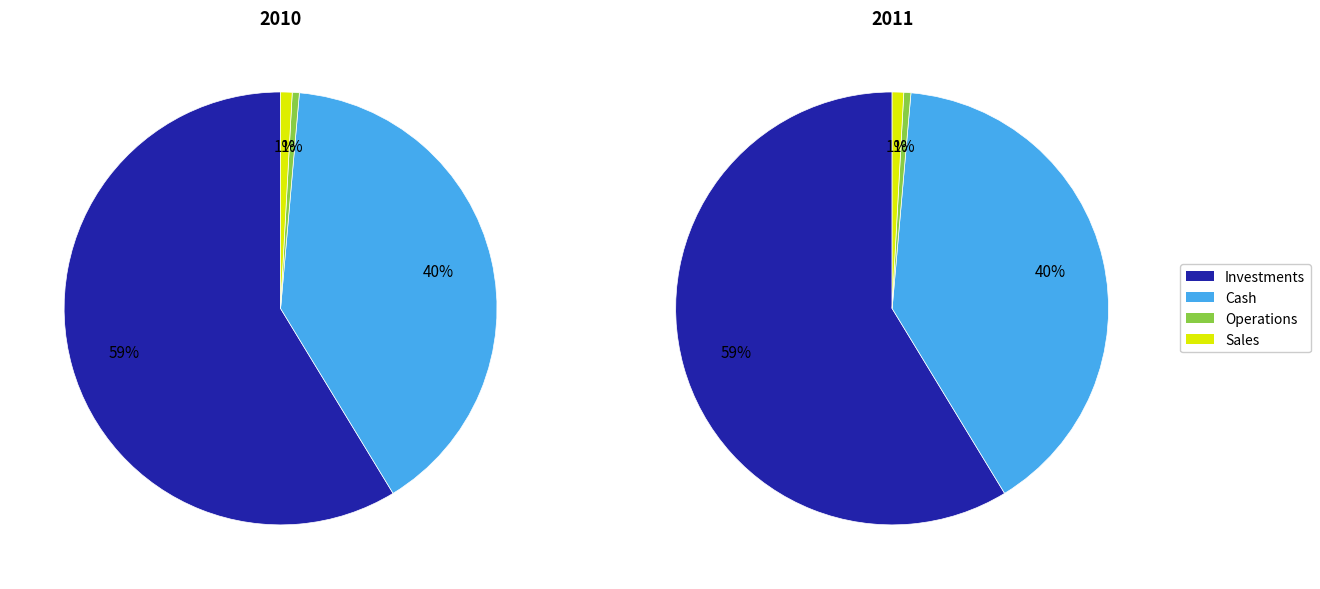

To the nearest percent, what is the average slice percentage?

25%